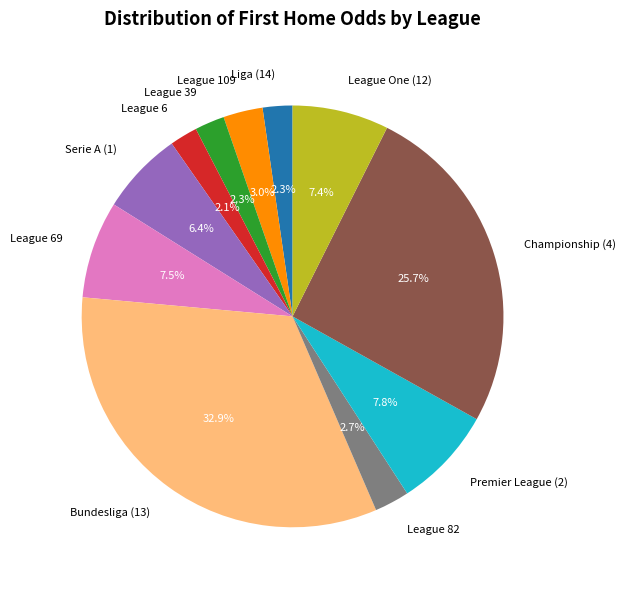

Which category has the biggest portion of the pie?

Bundesliga (13)